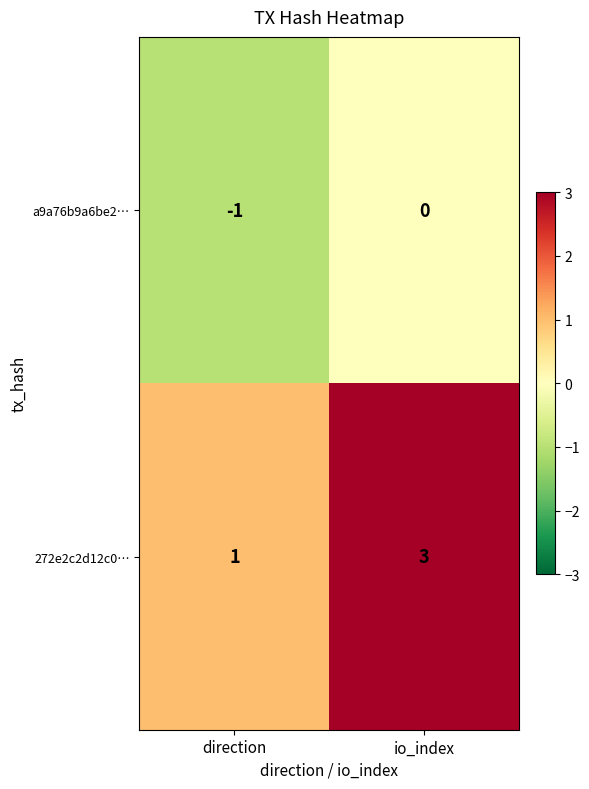

Reading left to right, transcribe all the data shown in this chart.

a9a76b9a6be2…: -1	0
272e2c2d12c0…: 1	3